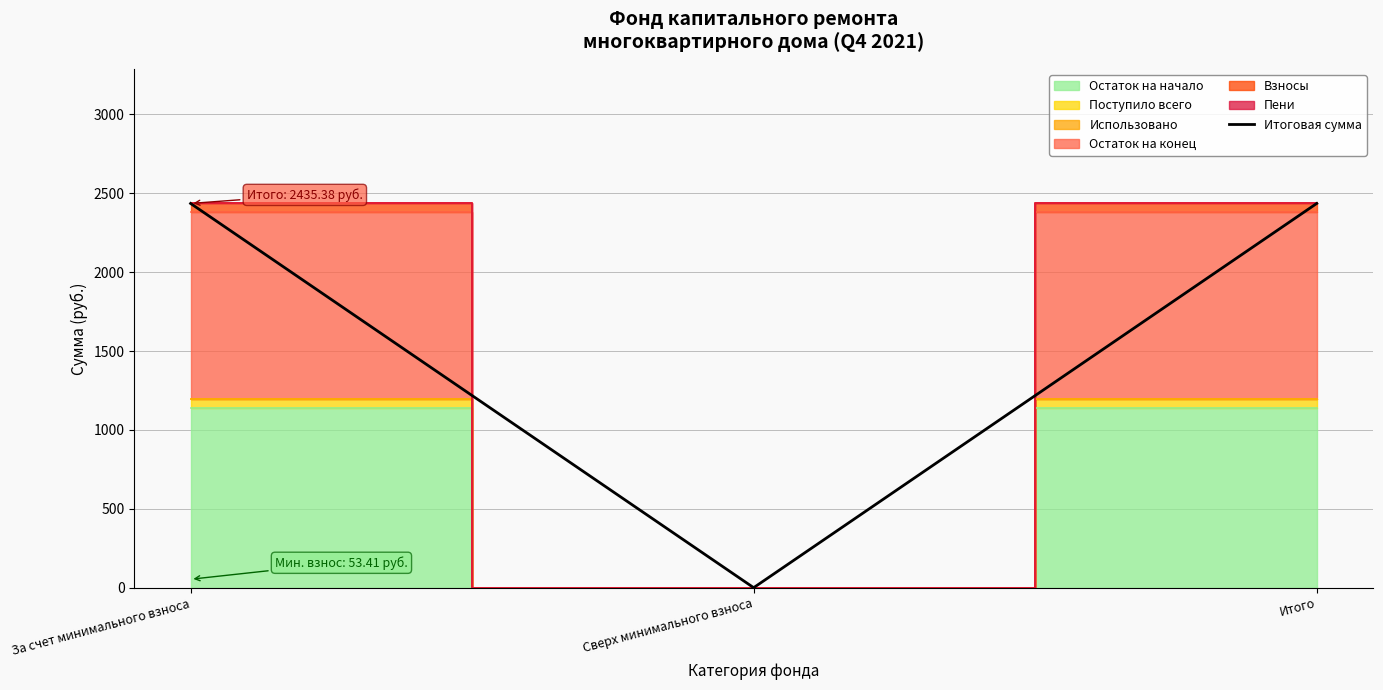

Reading left to right, extract all data points from this chart.

За счет минимального взноса=2435.4	Сверх минимального взноса=0.0	Итого=2435.4